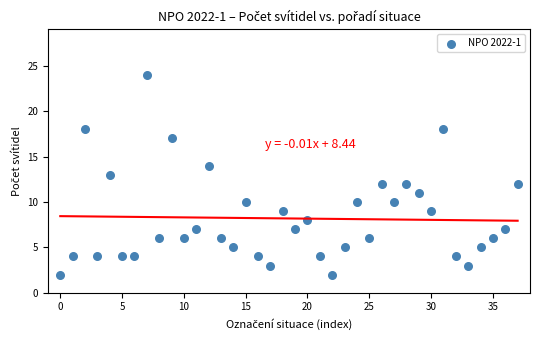

What is the range of Y values (max minus min)?

22